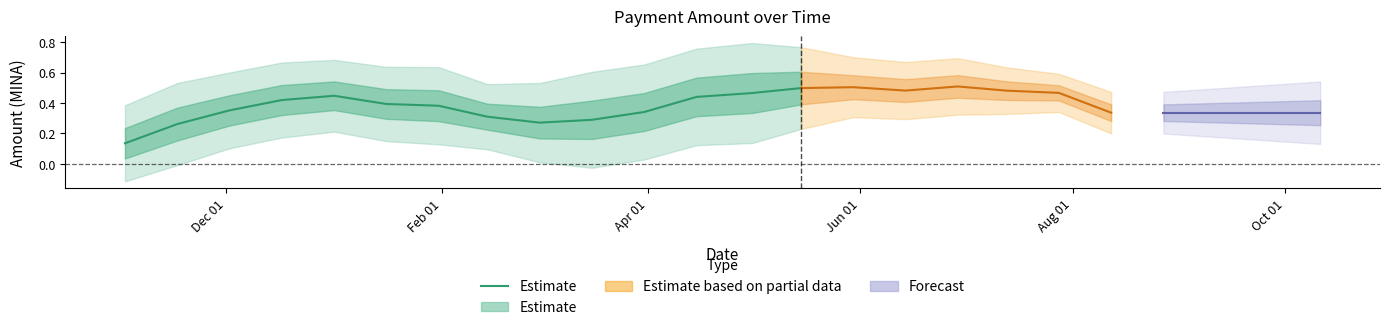

What is the value of the 13th point from the left?

0.5